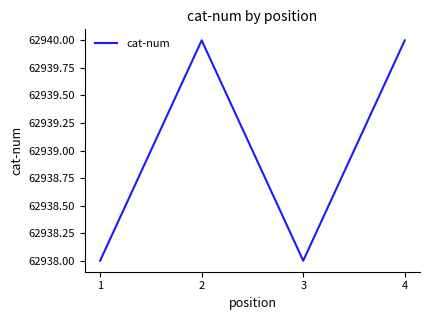

What is the smallest value displayed?

62938